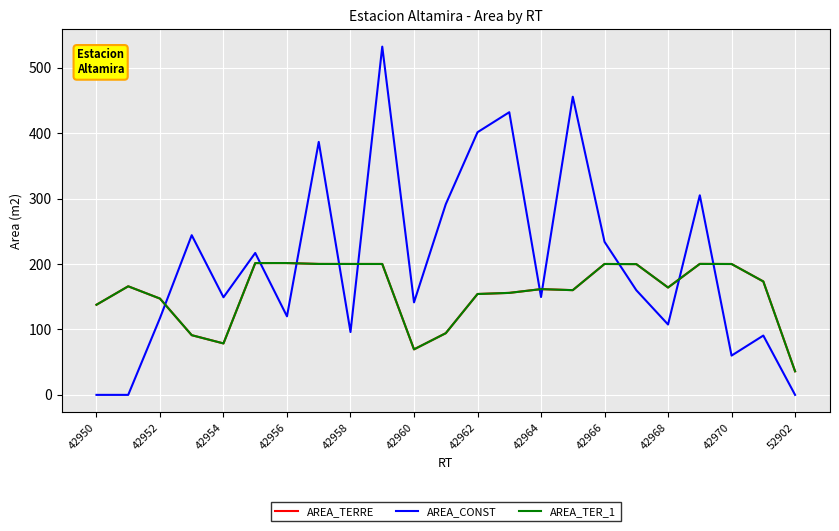

Does the chart display data point markers on the line(s)?

No